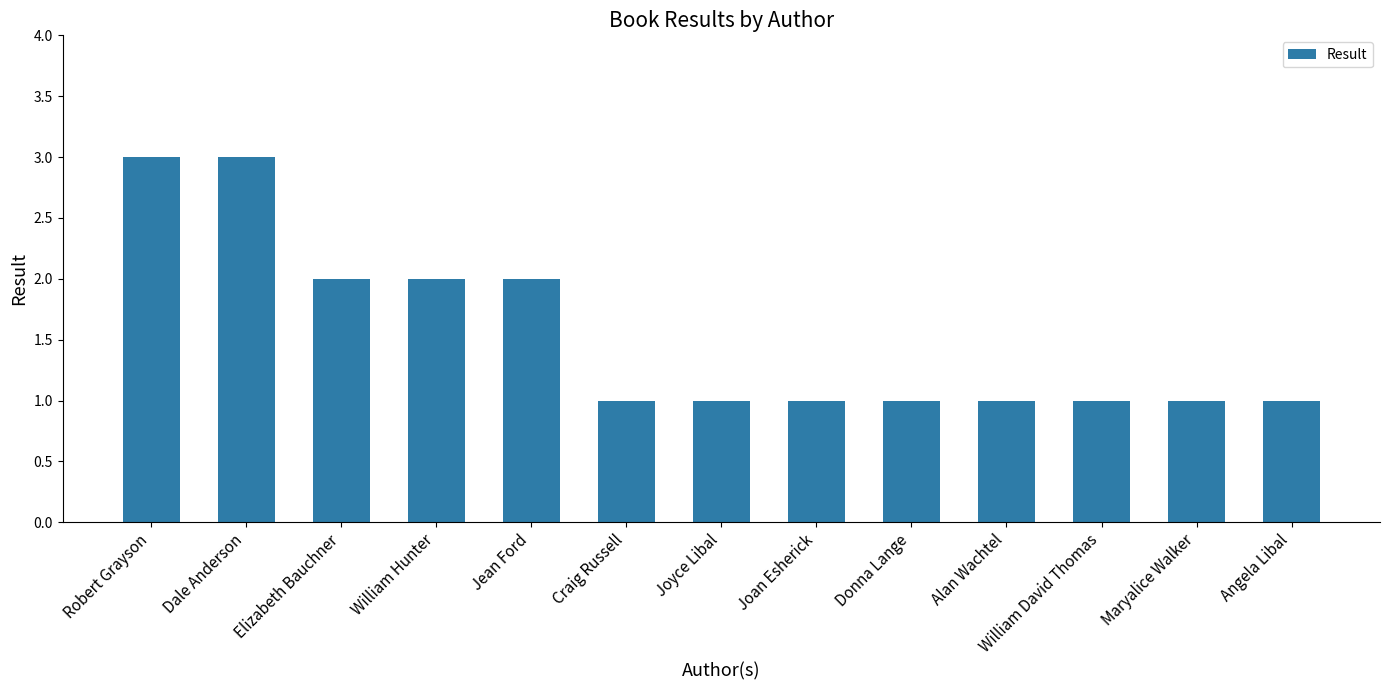

True or false: the data shows 2 at Maryalice Walker.

False